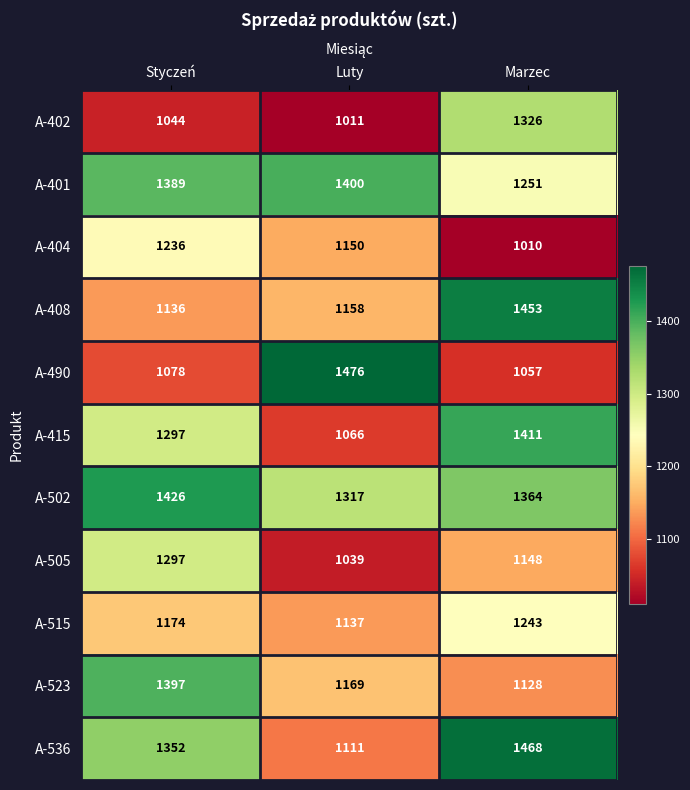

What is the sum of all A-505 values?

3484